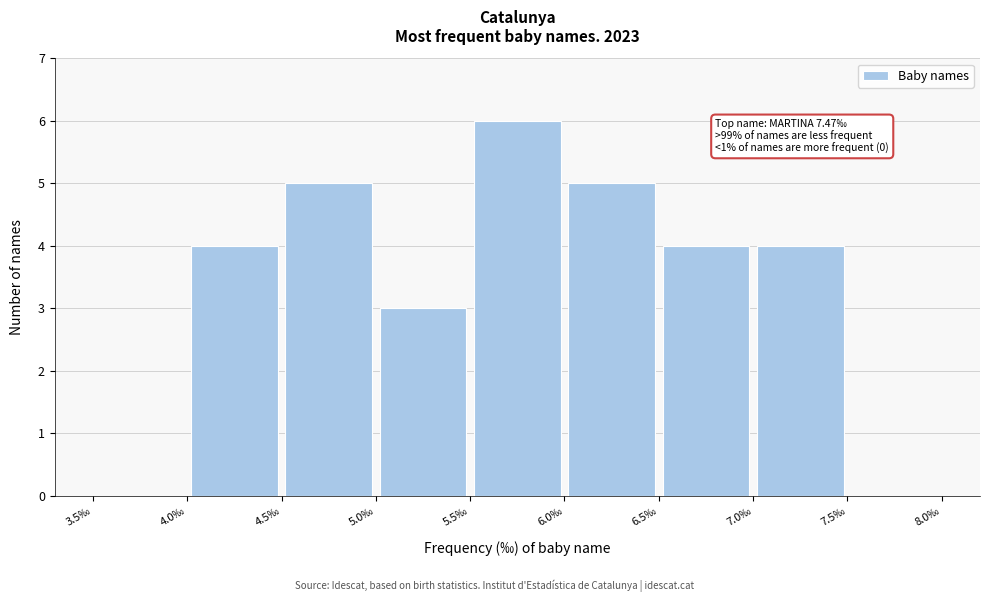

Which range on the x-axis has the tallest bar?

5.5 to 6.0